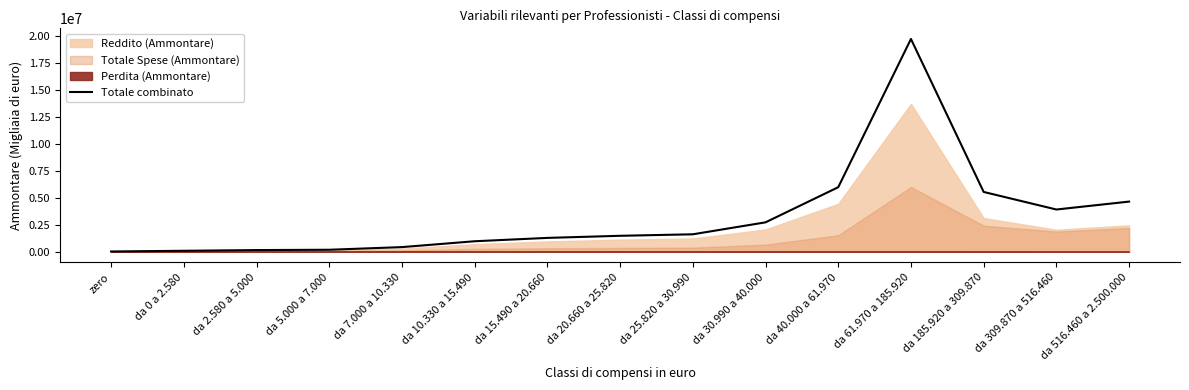

Count the number of values greater than 1477528.

7